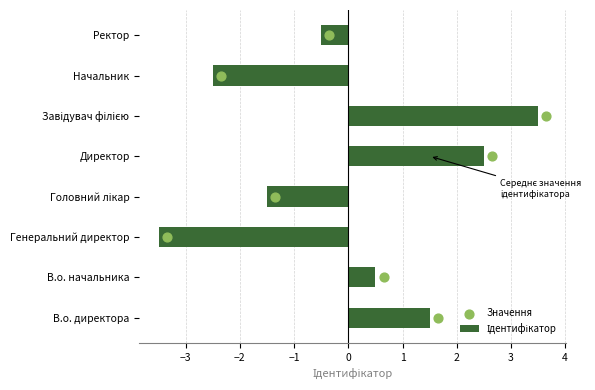

What is the total value across all series at −2?

-1.5